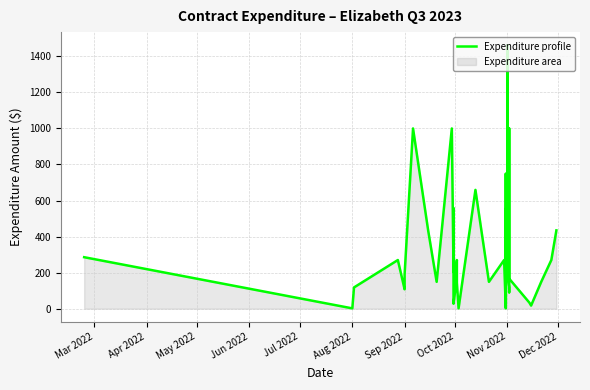

What is the maximum value shown in the chart?

1461.3